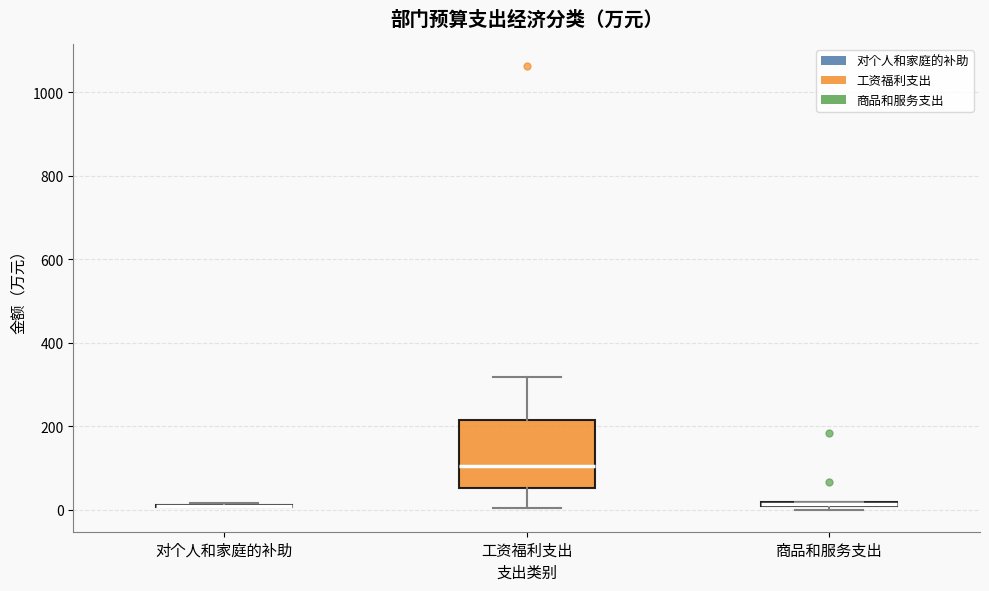

Where is the upper edge of the box for 商品和服务支出 on the y-axis? The values are not printed on the chart, so give them approximately, as read against the axis.

20